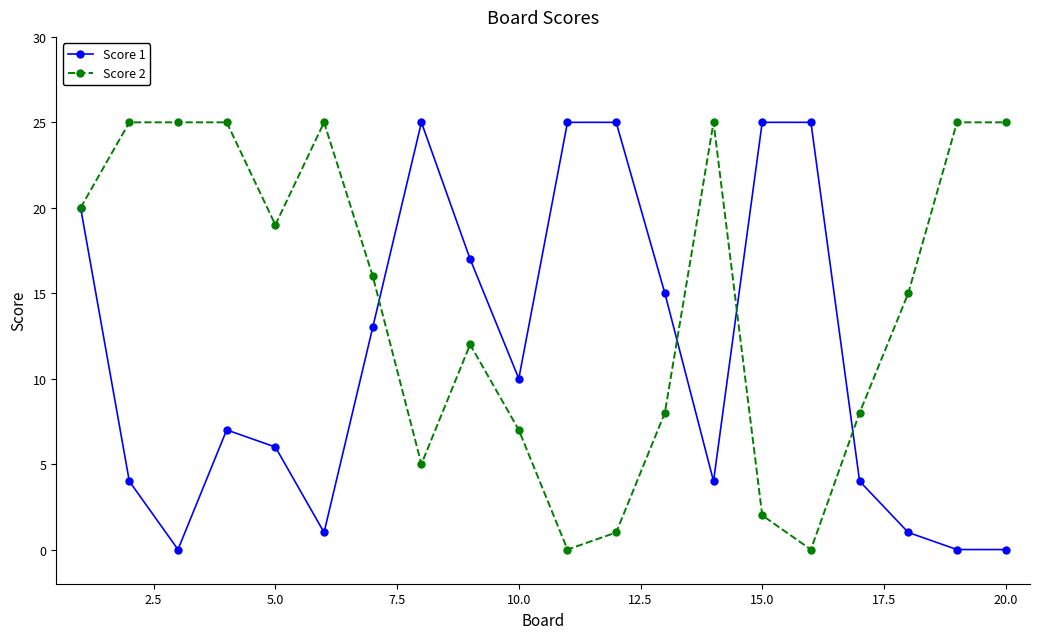

How many lines are shown in the chart?

2